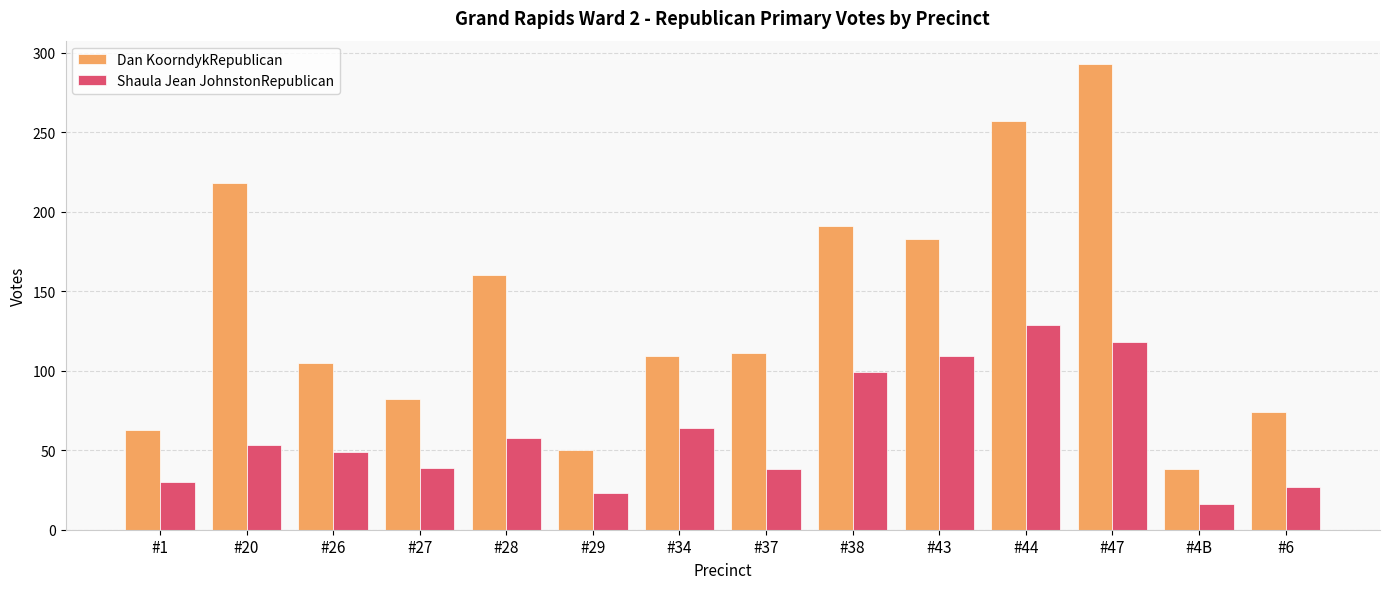

How many distinct data groups are displayed?

2